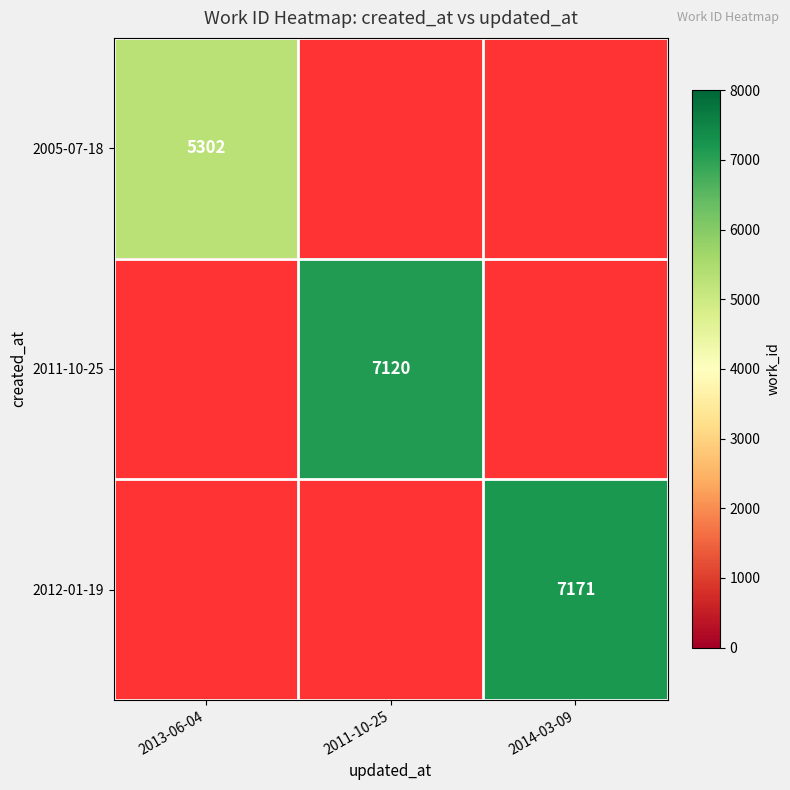

The value of 2011-10-25 at 2011-10-25 is 9632. True or false?

False